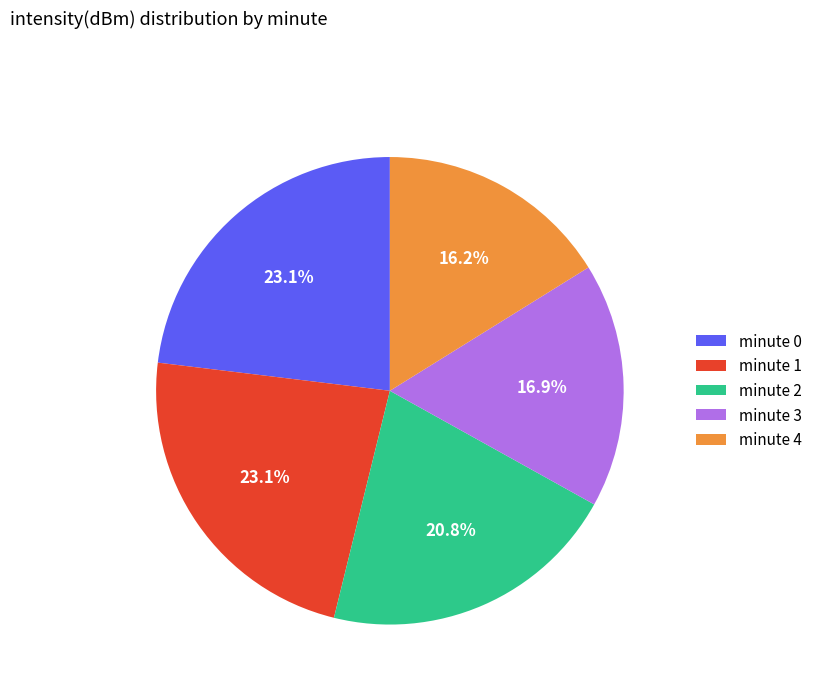

Does minute 4 represent more than half of the total?

No